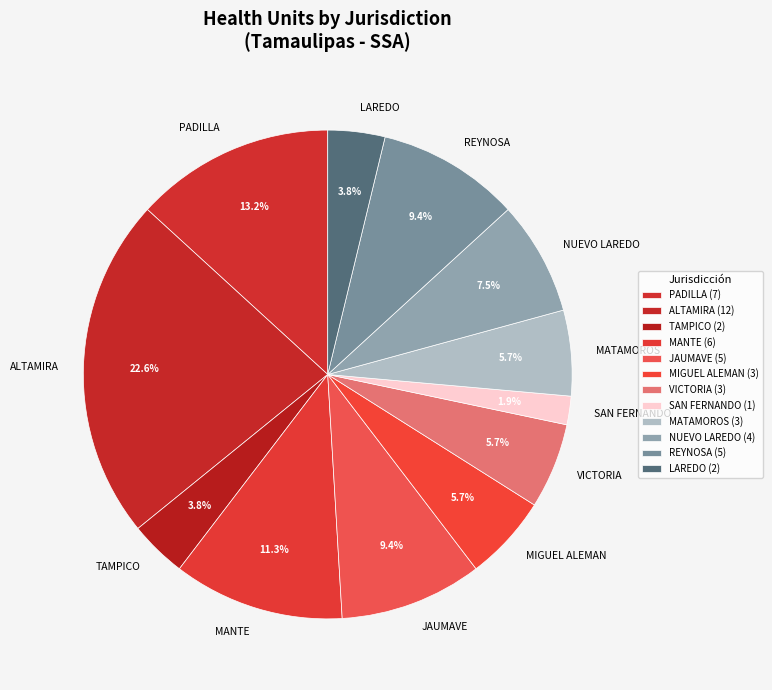

Count the number of slices in the pie.

12